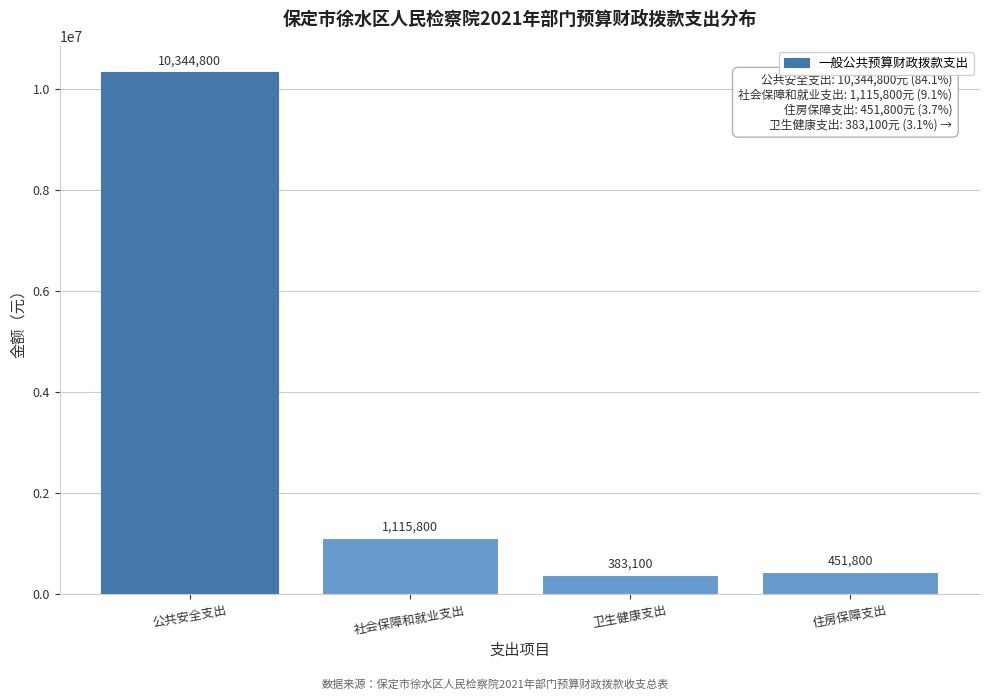

Reading right to left, list all the values displayed in this chart.

451800	383100	1115800	10344800